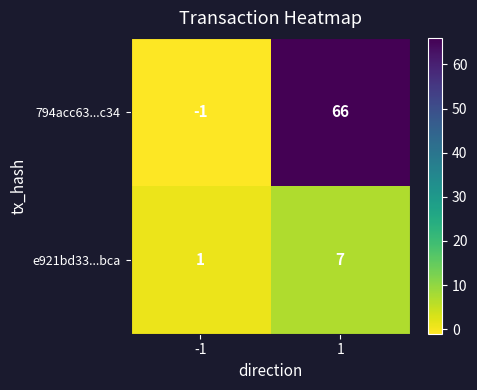

Reading right to left, what are all the values shown in this chart?

794acc63...c34: 1=66	-1=-1
e921bd33...bca: 1=7	-1=1